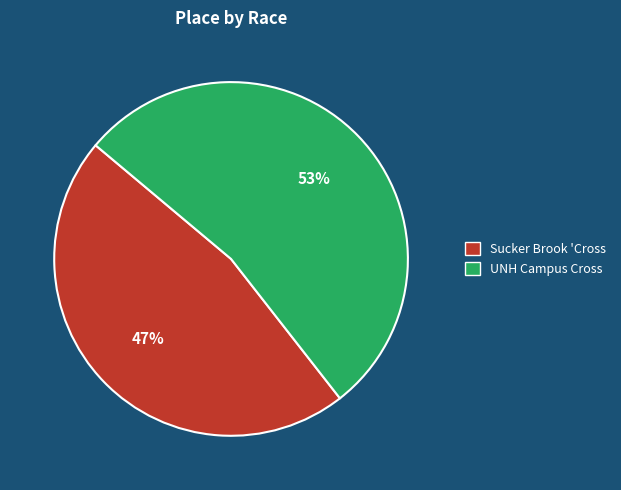

To the nearest percent, what is the combined percentage of Sucker Brook 'Cross and UNH Campus Cross?

100%